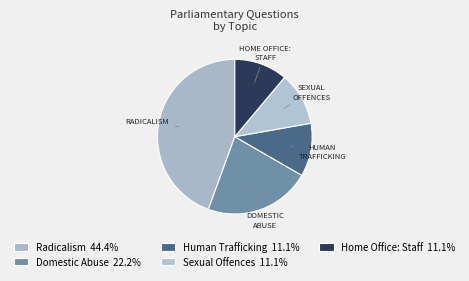

Count the number of slices in the pie.

5